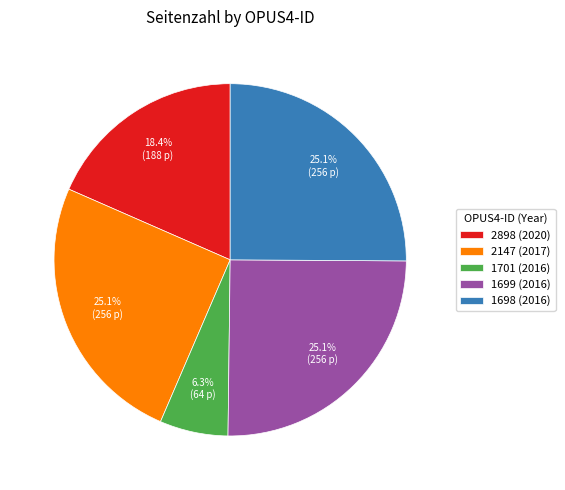

The 2898 (2020) slice represents 4% of the pie. True or false?

False